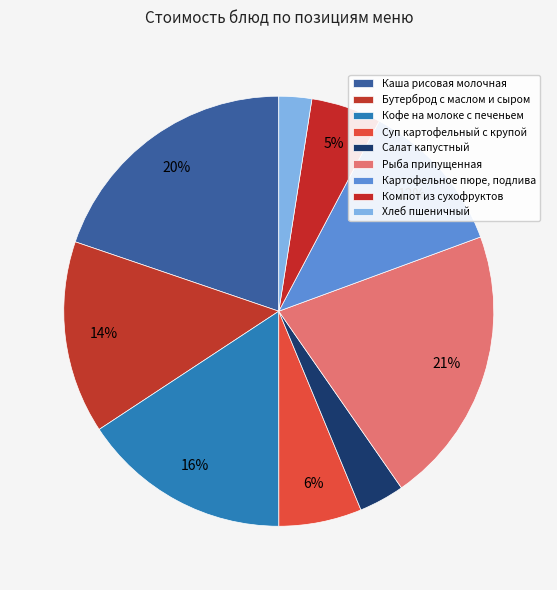

Which slice is the smallest?

Хлеб пшеничный